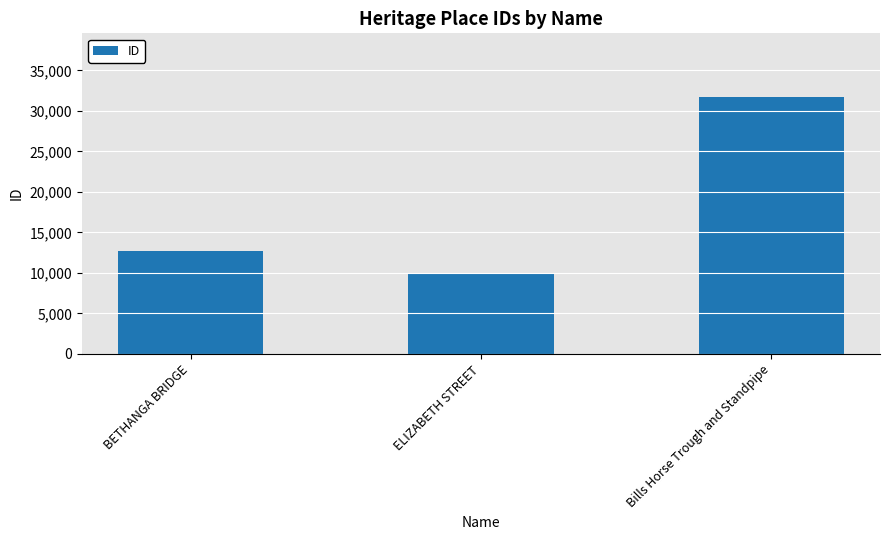

Rank the categories by value from highest to lowest.

Bills Horse Trough and Standpipe, BETHANGA BRIDGE, ELIZABETH STREET